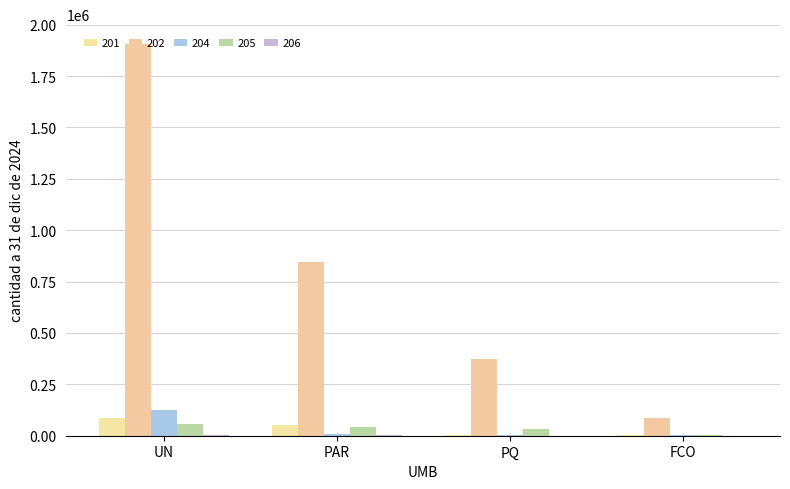

The value of 204 at PAR is 10200. True or false?

True